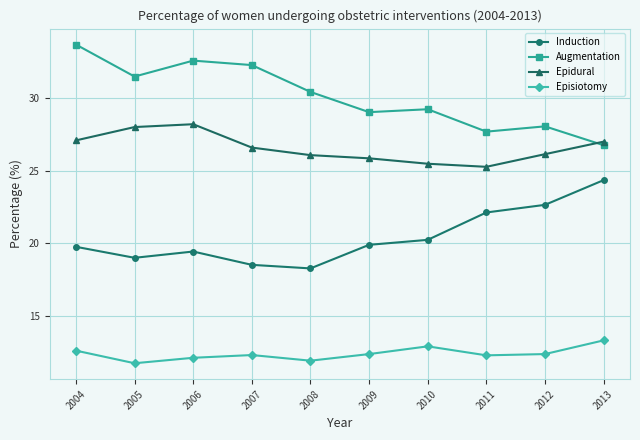

After their last crossing, which series has the higher values: Augmentation or Epidural?

Epidural